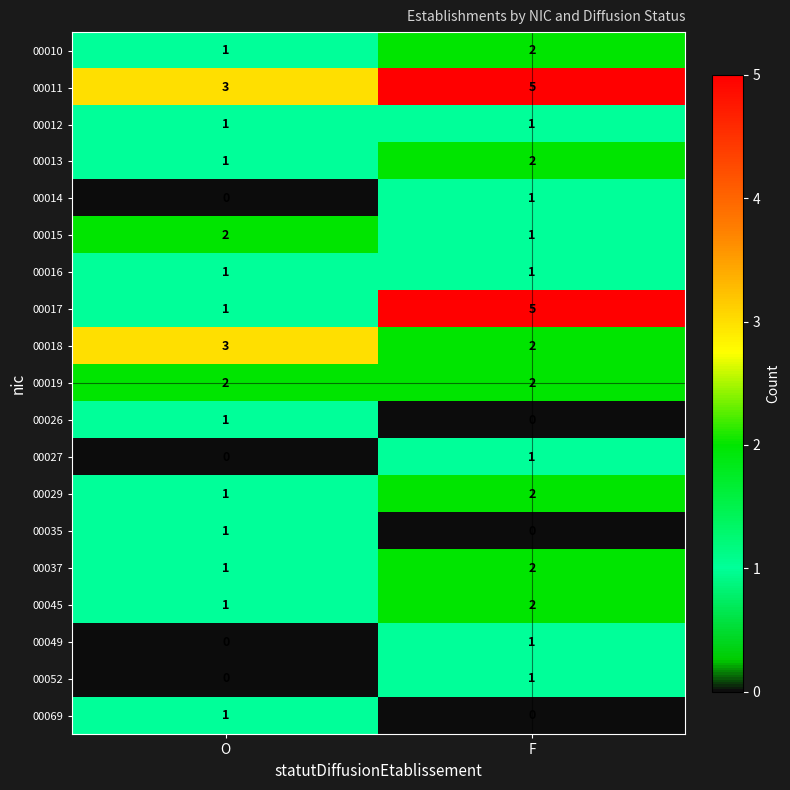

Which series changed the most between O and F?

00017